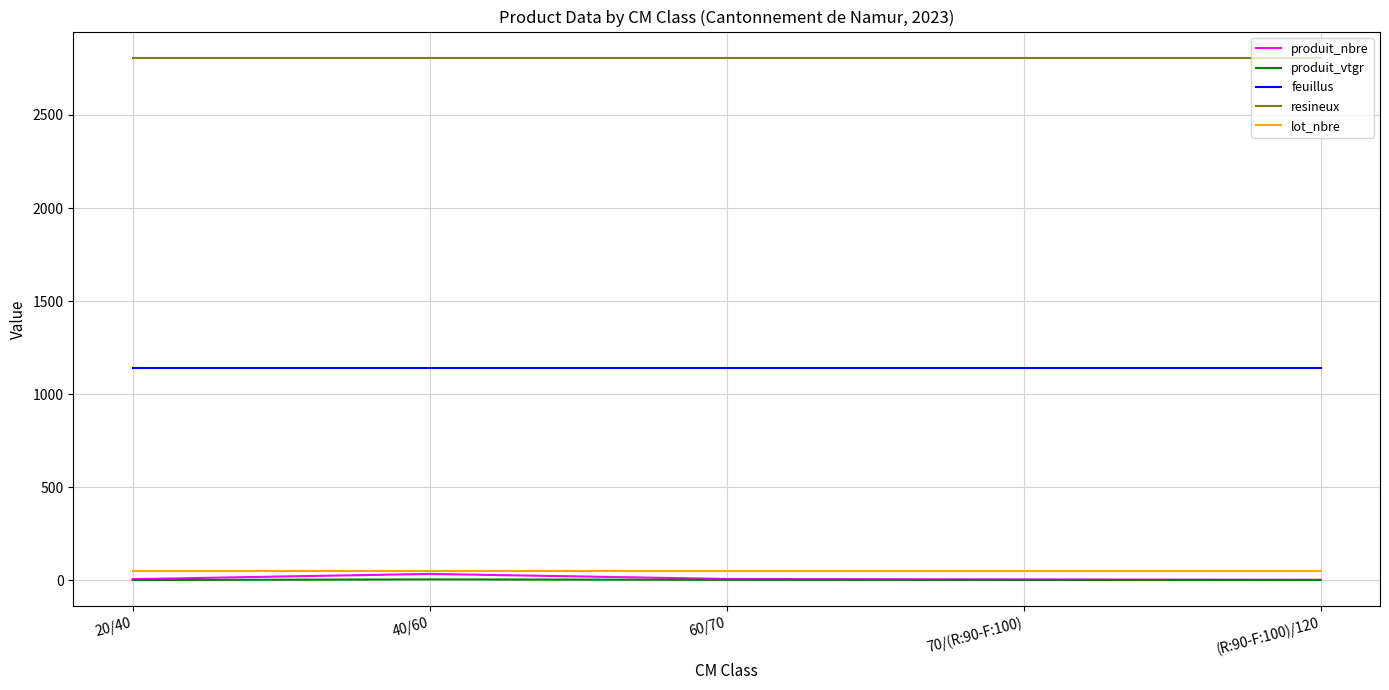

True or false: feuillus and produit_vtgr intersect in this chart.

False